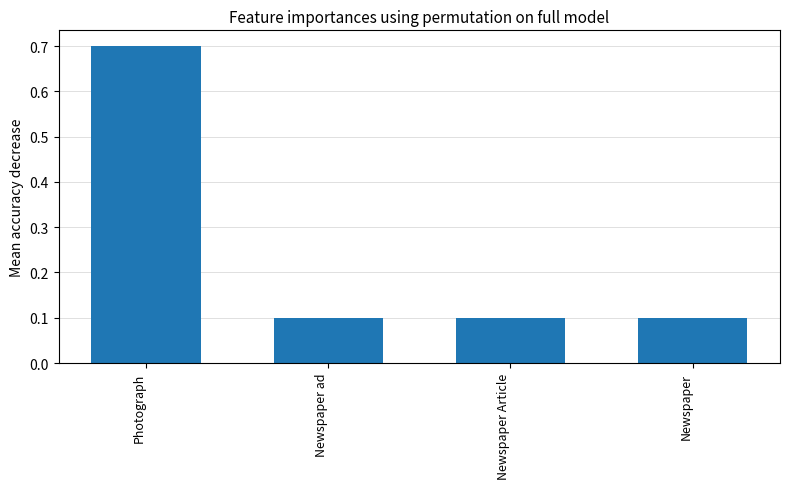

What is the change in value from Photograph to Newspaper ad?

-0.6